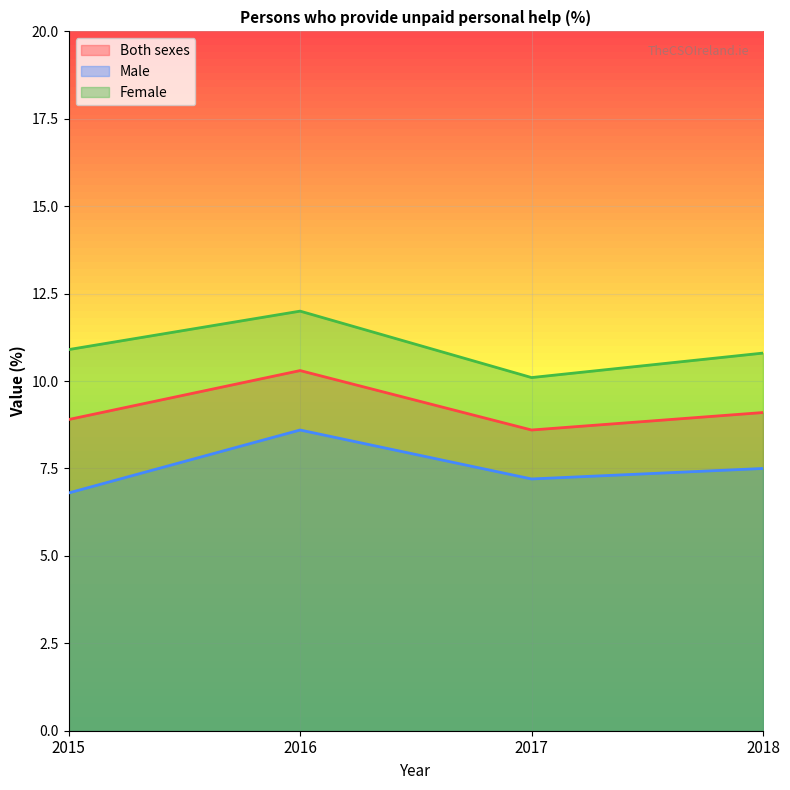

Between 2016 and 2017, which is larger?

2016